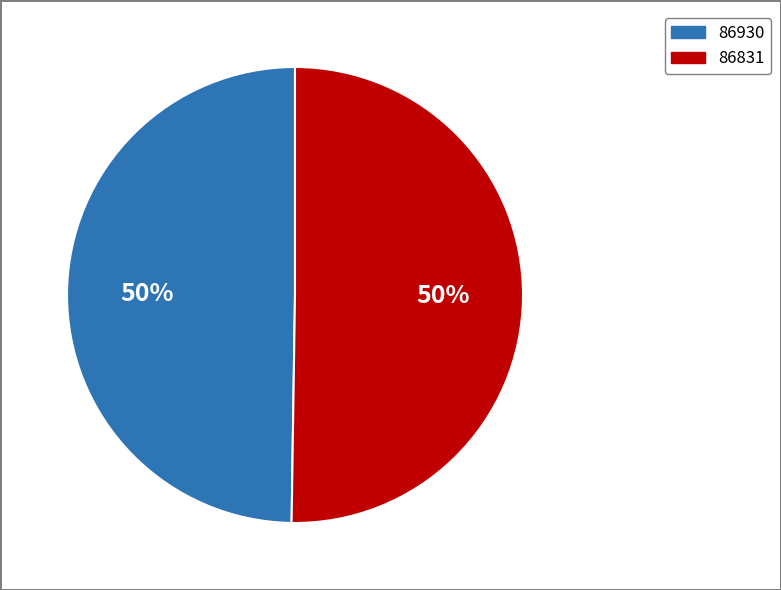

Count the number of slices in the pie.

2